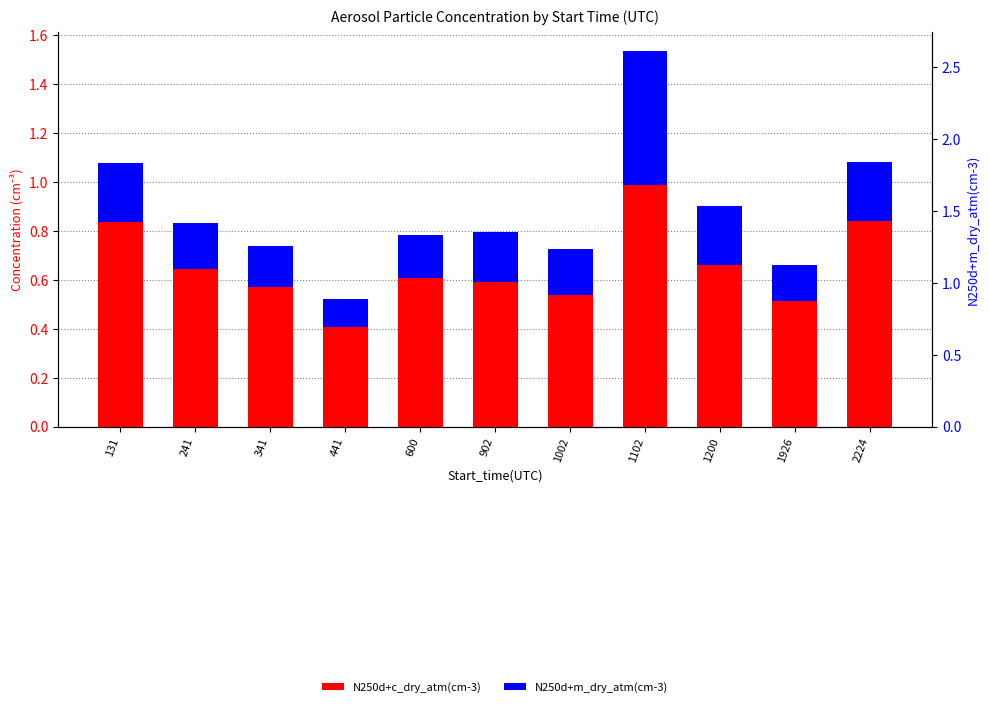

What is the lowest value of the N250d+m_dry_atm(cm-3) series?

0.1